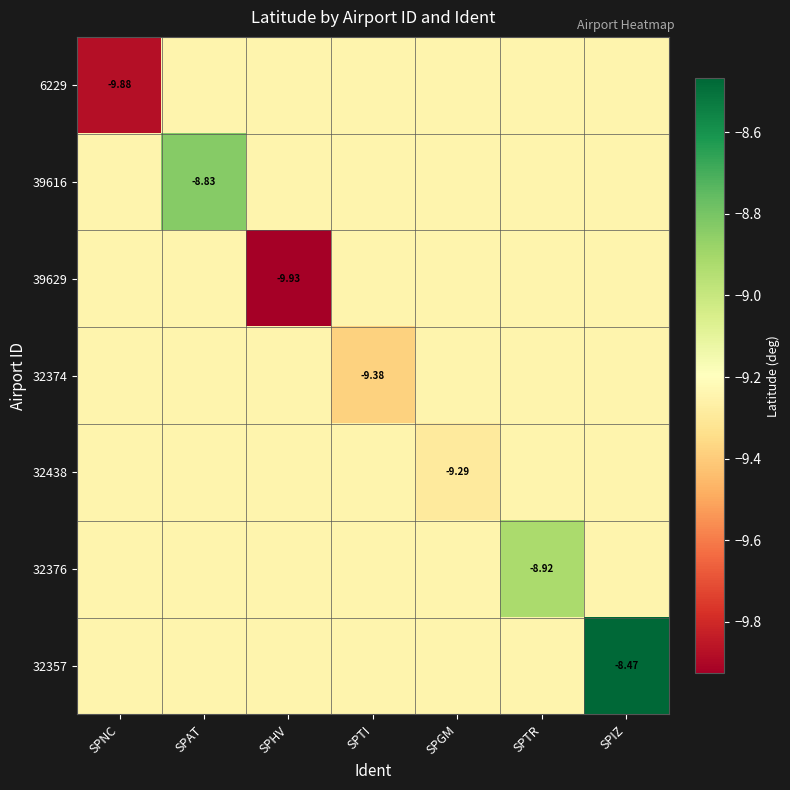

The value of 6229 at SPGM is -12.1. True or false?

False